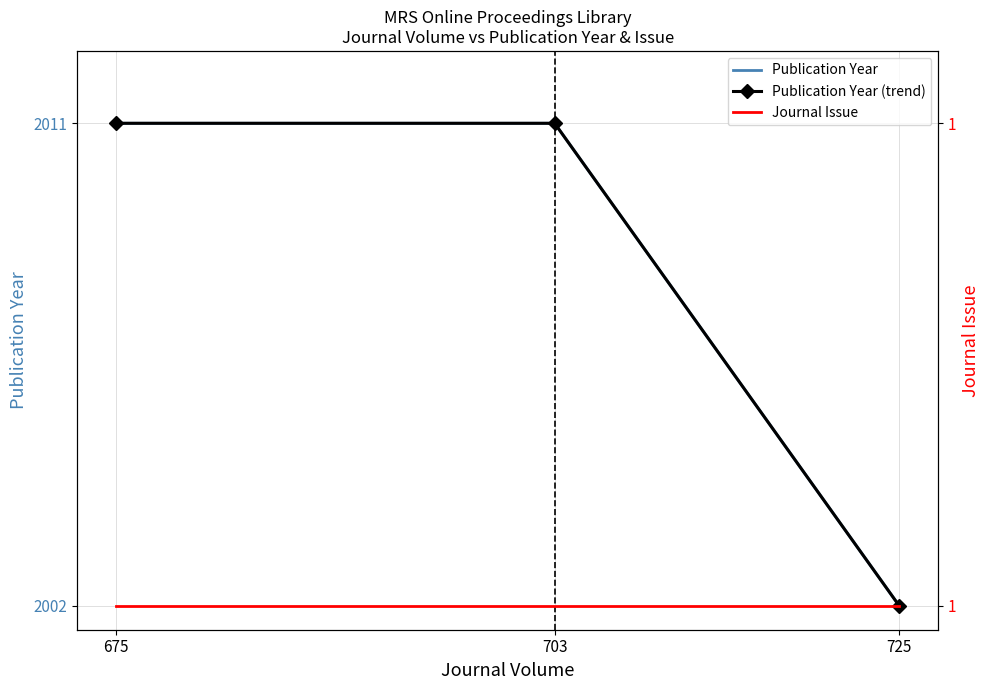

How many positive values does the Publication Year (trend) series have?

2